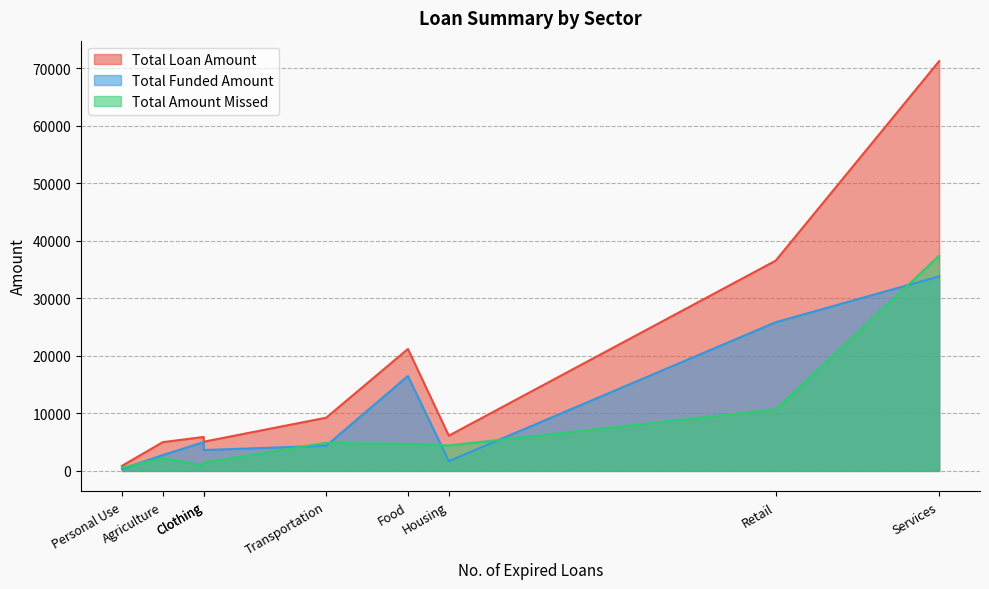

The value of Total Amount Missed at Clothing is 1450. True or false?

True